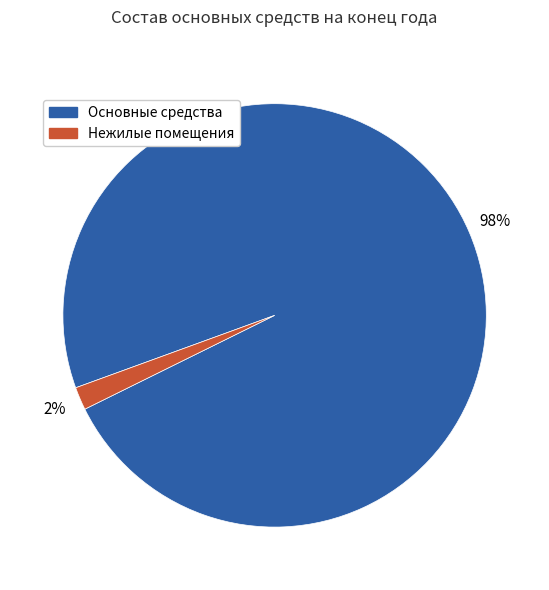

To the nearest percent, what percentage of the pie is Основные средства?

98%